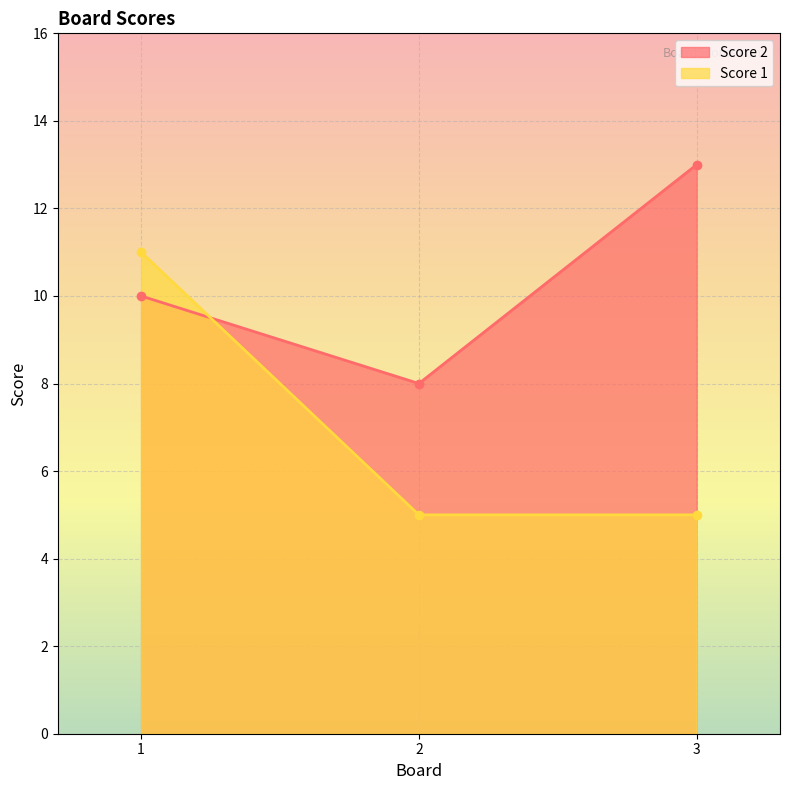

What are all the series names shown in the legend?

Score 2, Score 1